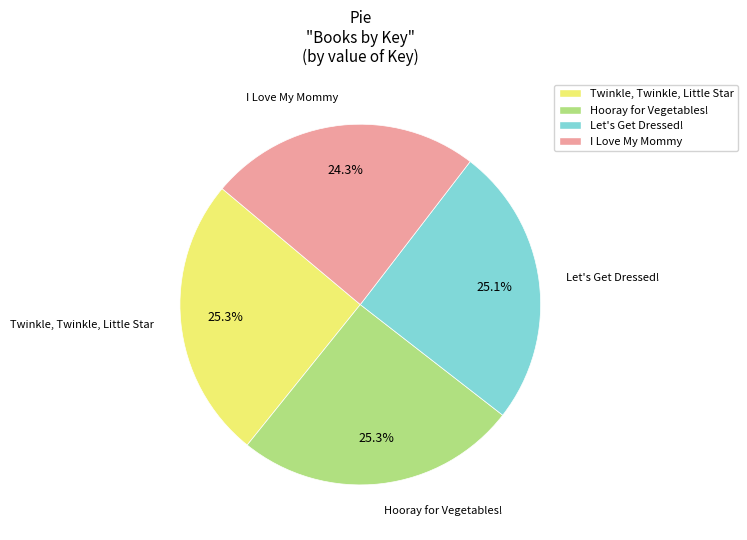

Does any single category account for the majority?

No